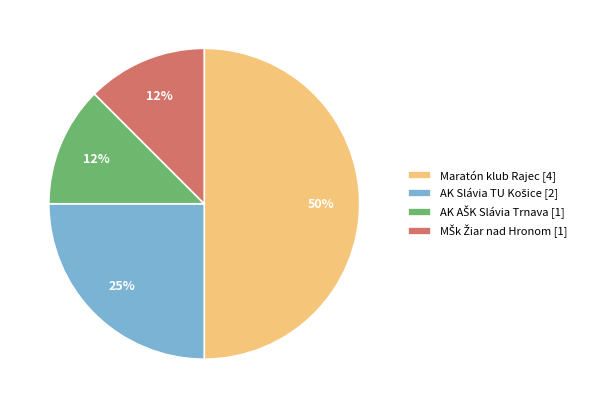

What is the largest slice in the pie chart?

Maratón klub Rajec [4]